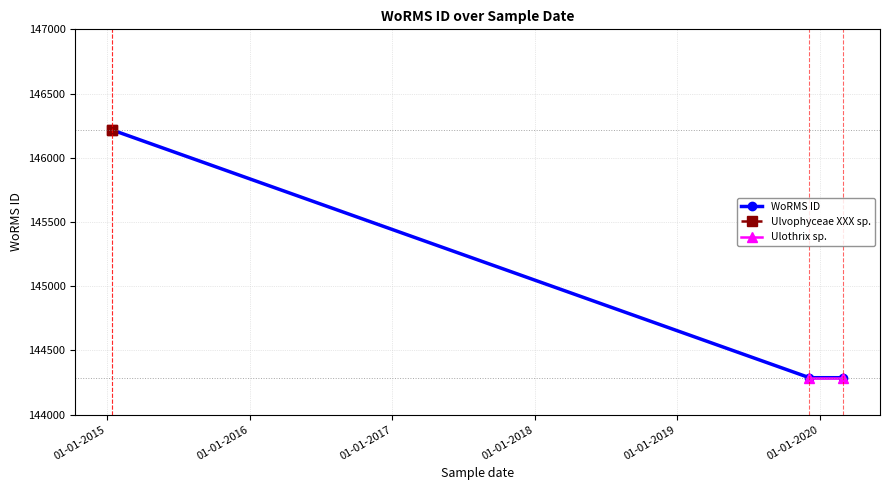

What is the difference between the second highest and second lowest values?

1929